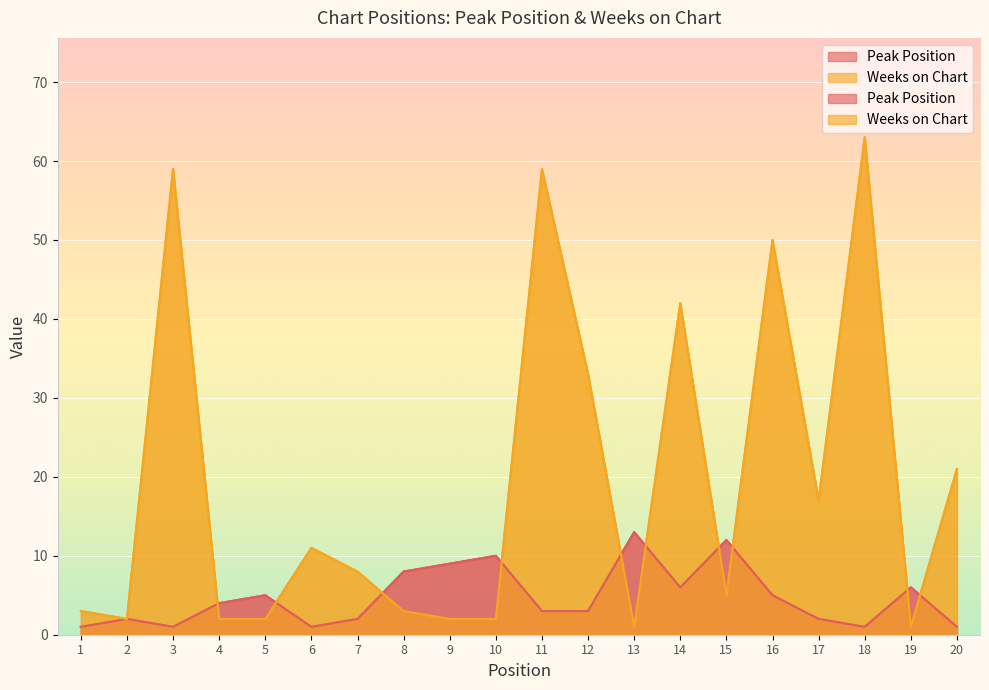

What are all the series names shown in the legend?

Peak Position, Weeks on Chart